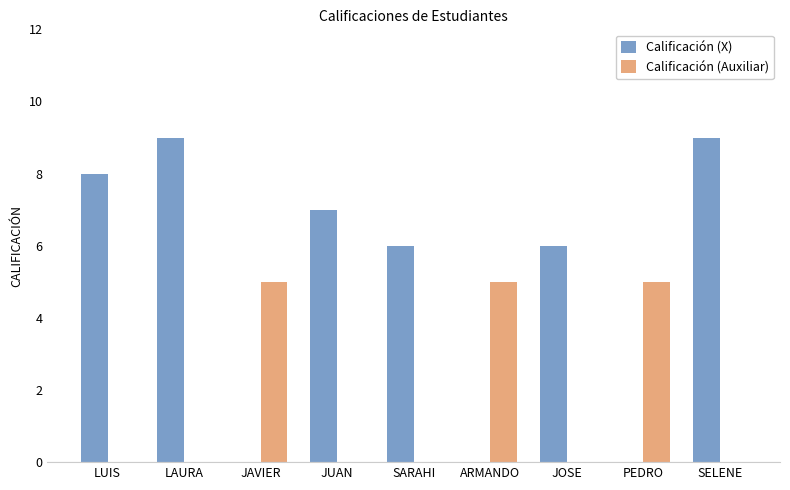

What is the sum of all Calificación (X) values?

45